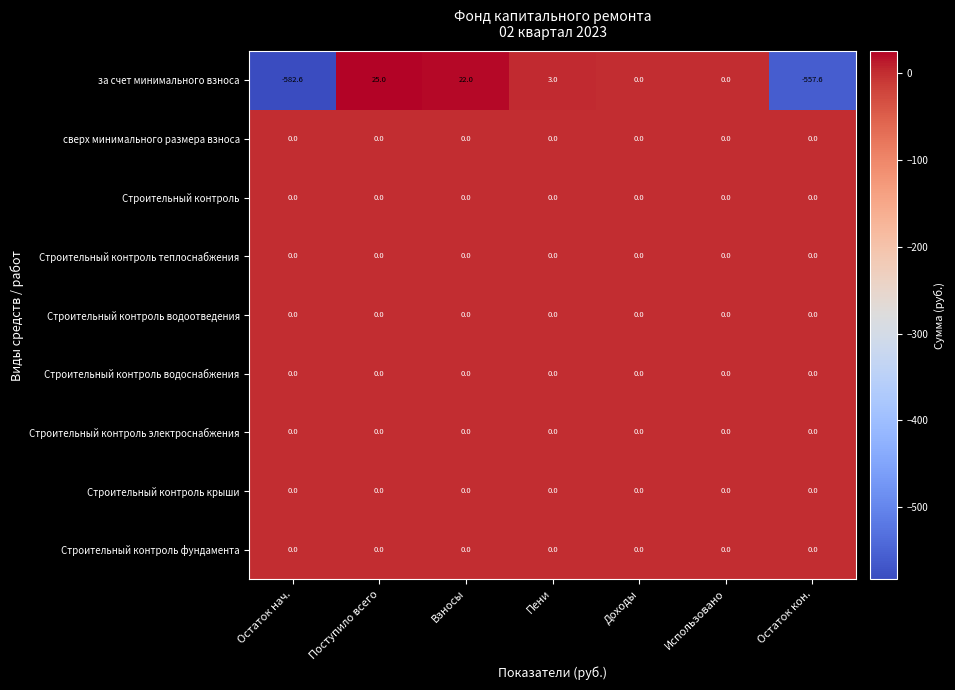

Which category has the highest value across all series?

Поступило всего